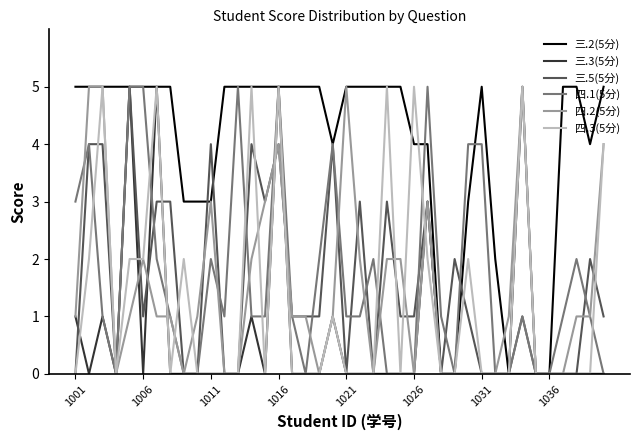

What is the maximum value shown in the chart?

5